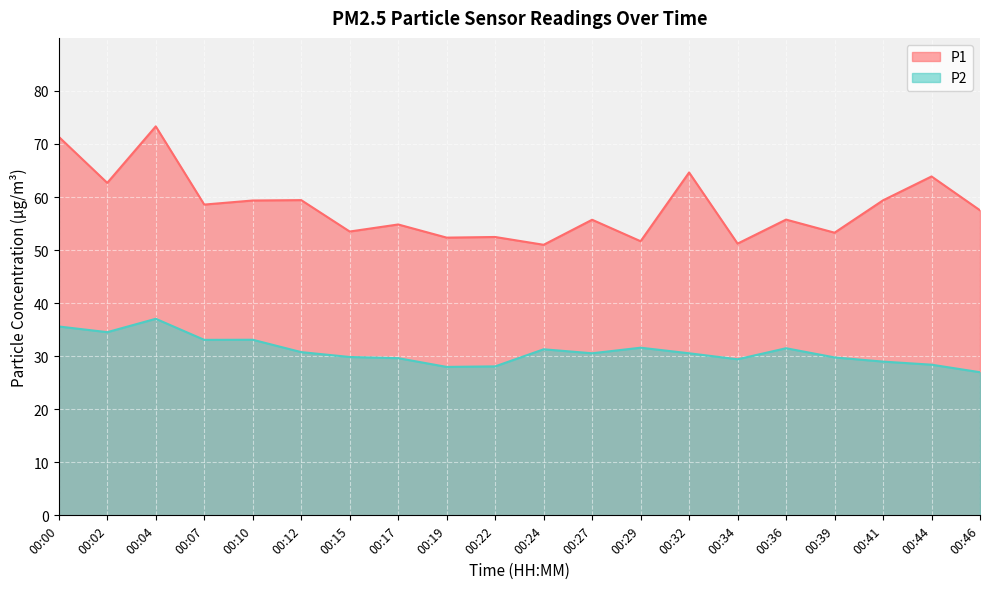

Rank the series by their average value, from lowest to highest.

P2, P1